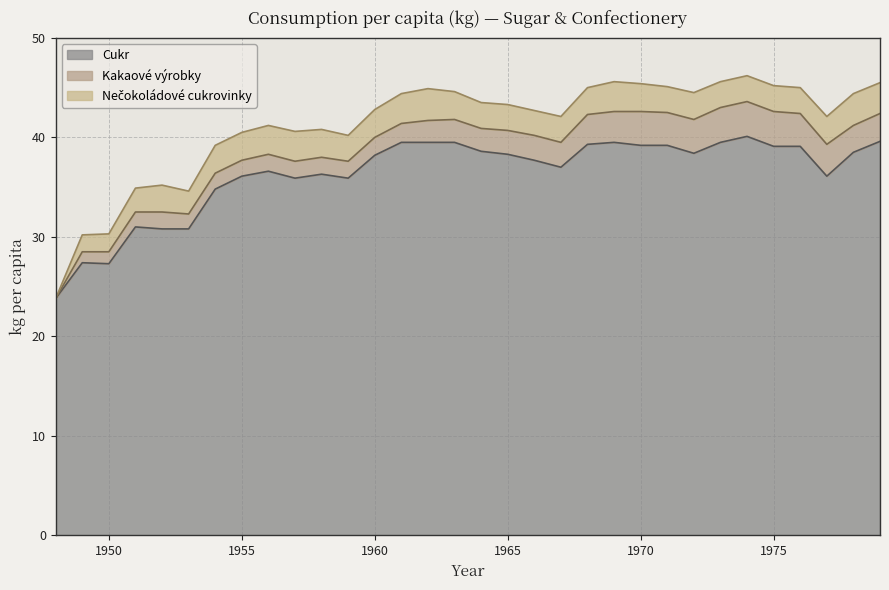

Which label corresponds to the smallest value in the chart?

1948